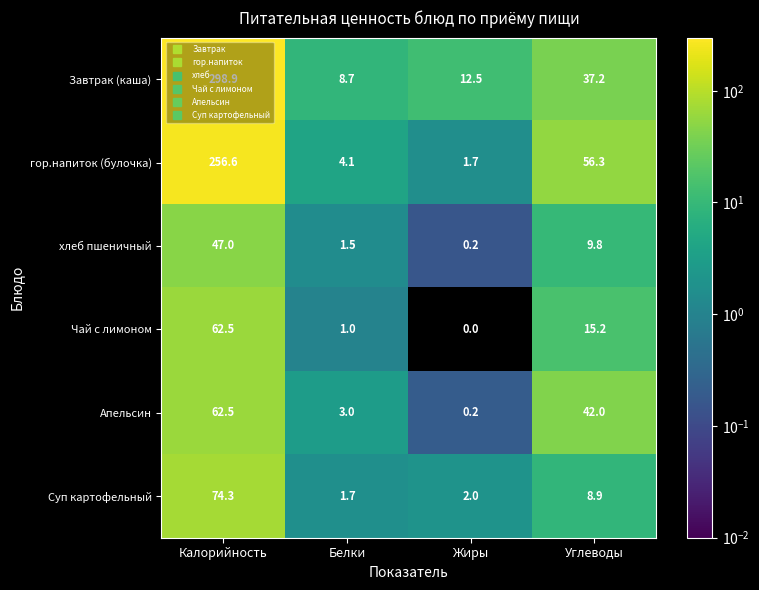

What is the sum of all Чай с лимоном values?

78.7